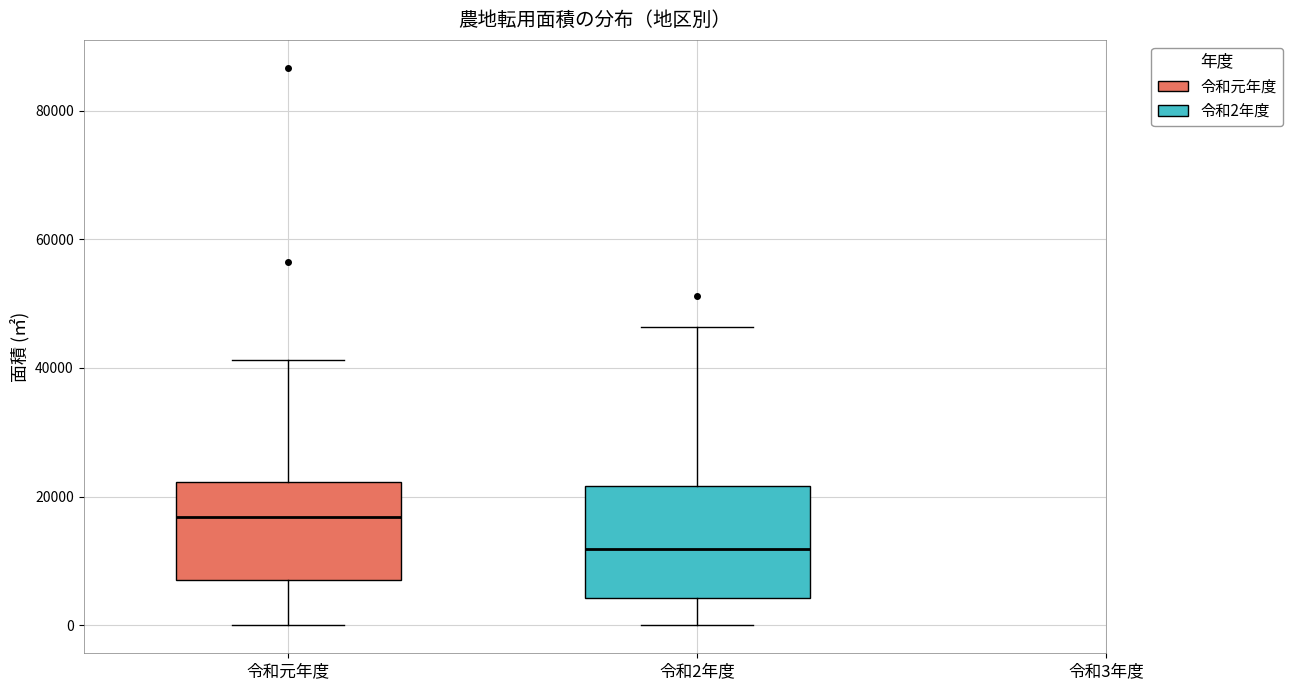

Reading left to right, transcribe this box plot: for each box, give where its median line is, the range the box spans, and where its two whiskers end, as read against the y-axis. The values are not printed on the chart, so give them approximately, as read against the axis.

令和元年度: median 16000, box 6000 to 22000, whiskers 0 to 42000
令和2年度: median 12000, box 4000 to 22000, whiskers 0 to 46000